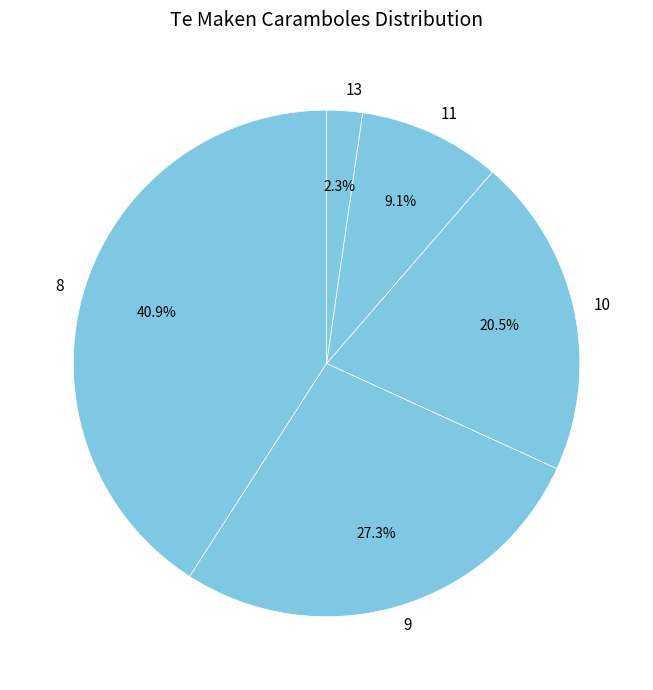

Which has a higher value, 13 or 10?

10